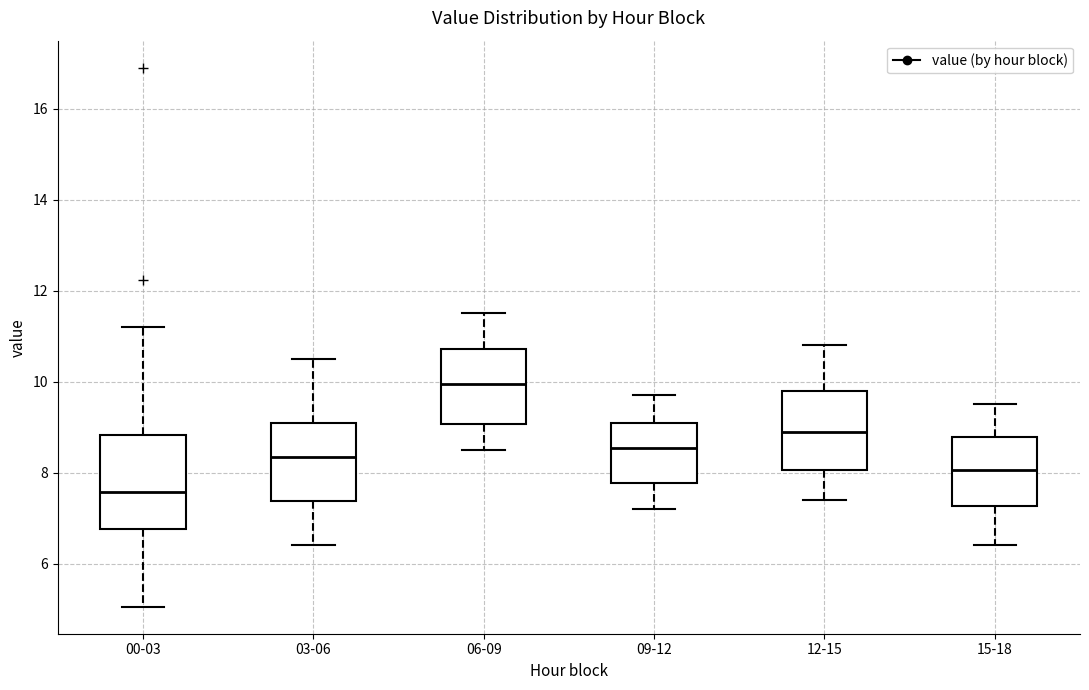

Where is the lower edge of the box for 03-06 on the y-axis? The values are not printed on the chart, so give them approximately, as read against the axis.

7.4